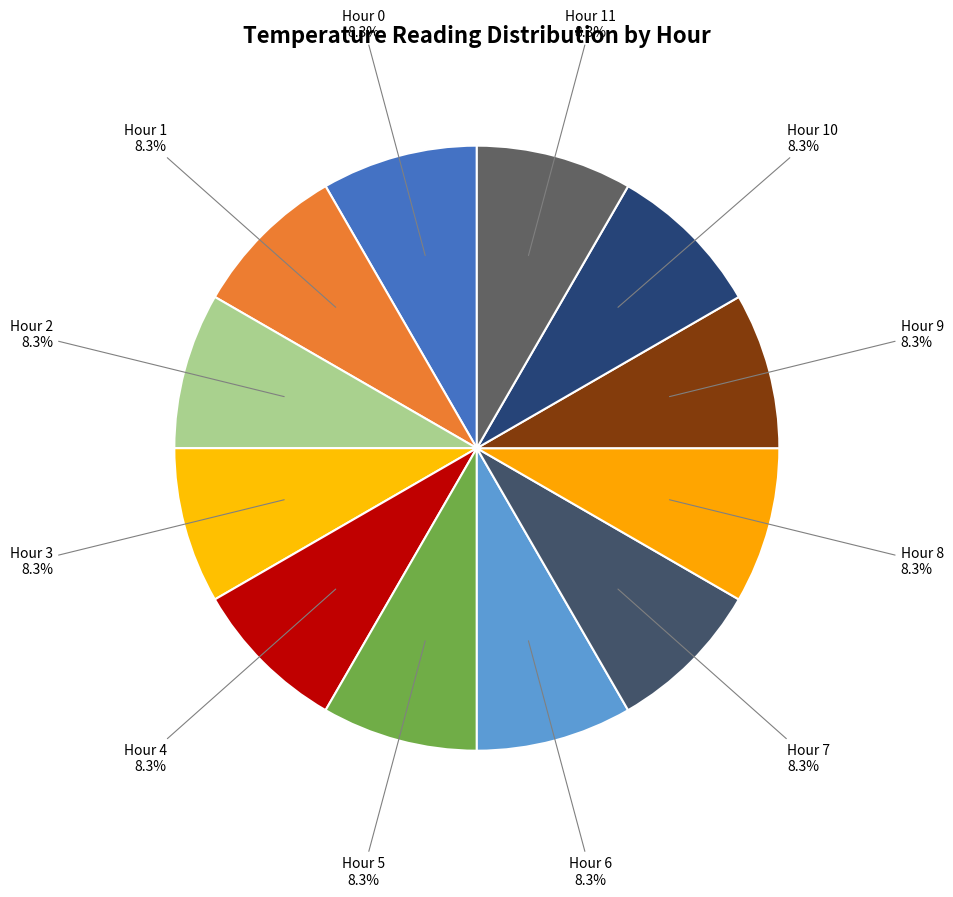

How many slices are in this pie chart?

12